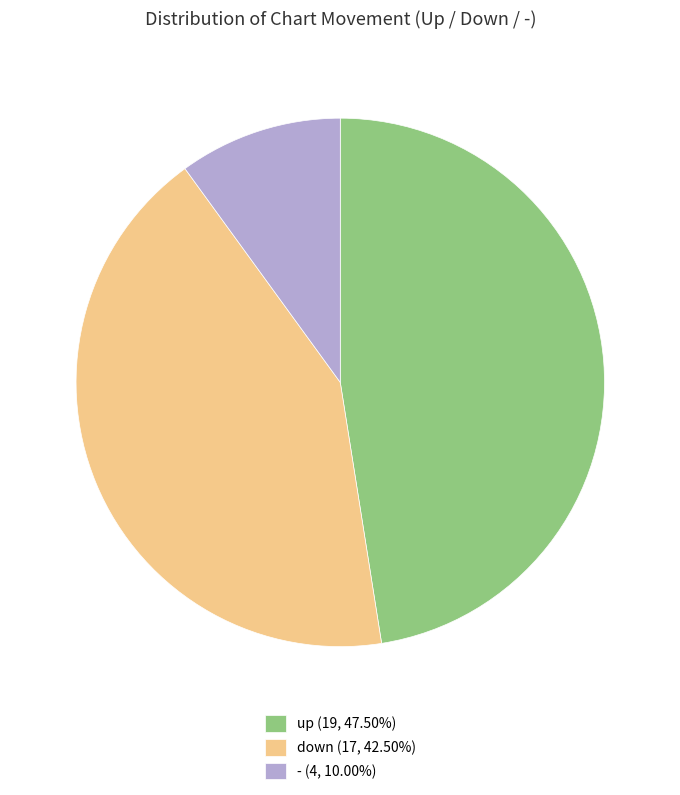

Which category has the biggest portion of the pie?

up